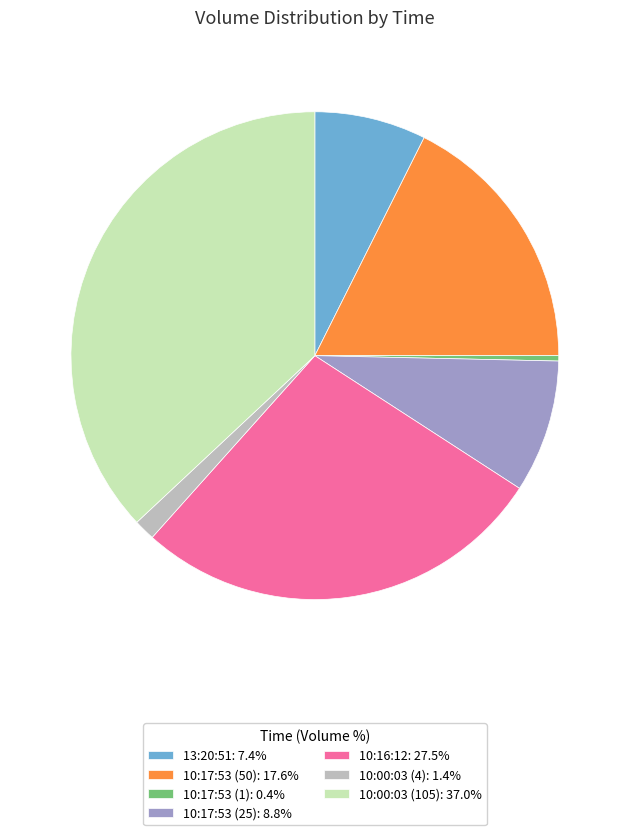

Does 13:20:51: 7.4% represent more than half of the total?

No